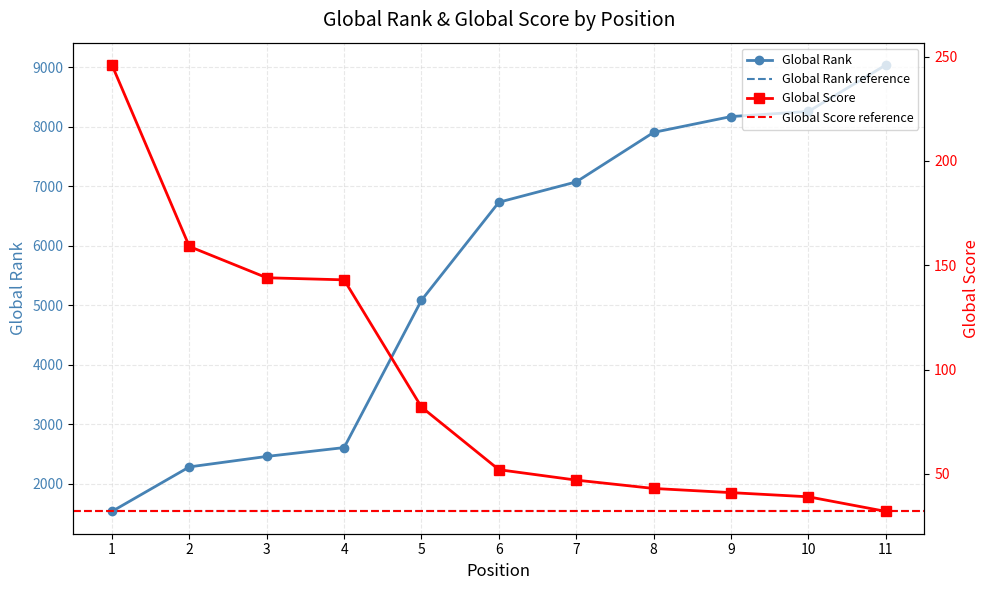

What is the value of the Global Rank point at the 10th from the left?

8255